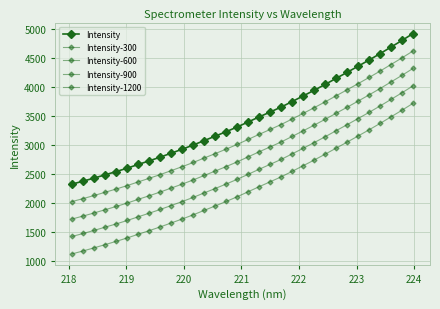

How many lines are shown in the chart?

5